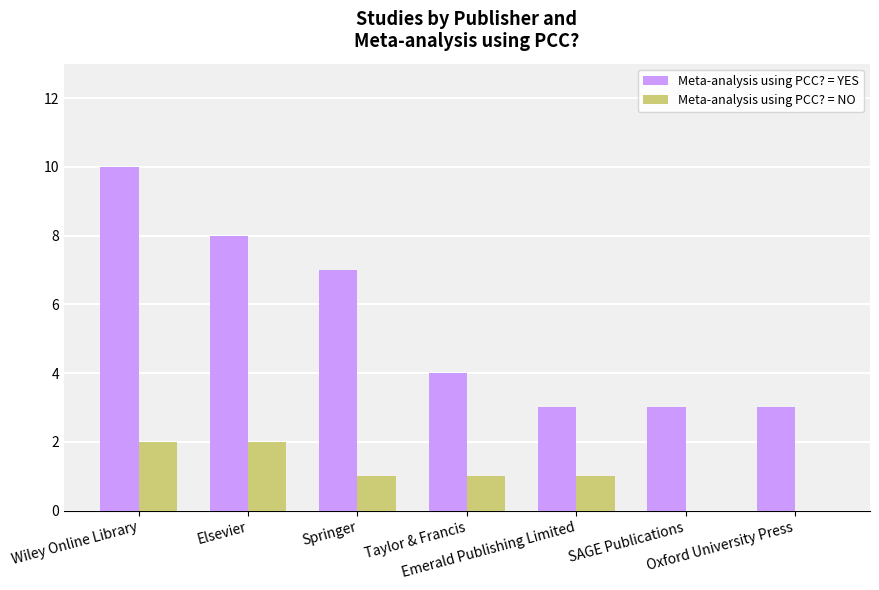

Reading left to right, transcribe all the data shown in this chart.

Meta-analysis using PCC? = YES: 10	8	7	4	3	3	3
Meta-analysis using PCC? = NO: 2	2	1	1	1	0	0